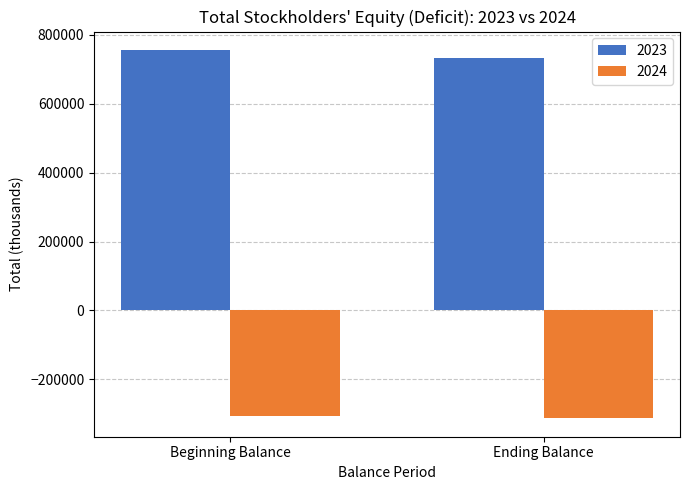

What is the difference between the highest and lowest values at Beginning Balance?

1063285